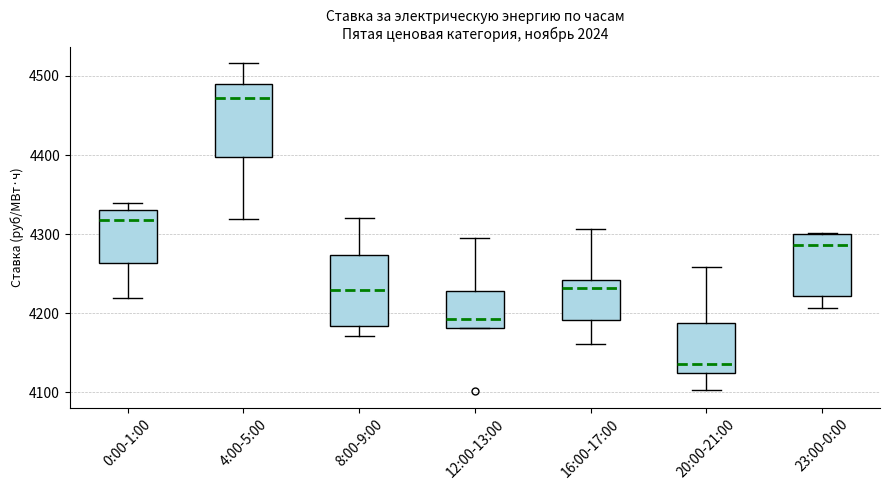

Reading left to right, read every box against the y-axis: the position of its median line, the range the box covers, and the ends of its whiskers. The values are not printed on the chart, so give them approximately, as read against the axis.

0:00-1:00: median 4320, box 4260 to 4330, whiskers 4220 to 4340
4:00-5:00: median 4470, box 4400 to 4490, whiskers 4320 to 4520
8:00-9:00: median 4230, box 4180 to 4270, whiskers 4170 to 4320
12:00-13:00: median 4190, box 4180 to 4230, whiskers 4180 to 4300
16:00-17:00: median 4230, box 4190 to 4240, whiskers 4160 to 4310
20:00-21:00: median 4140, box 4120 to 4190, whiskers 4100 to 4260
23:00-0:00: median 4290, box 4220 to 4300, whiskers 4210 to 4300